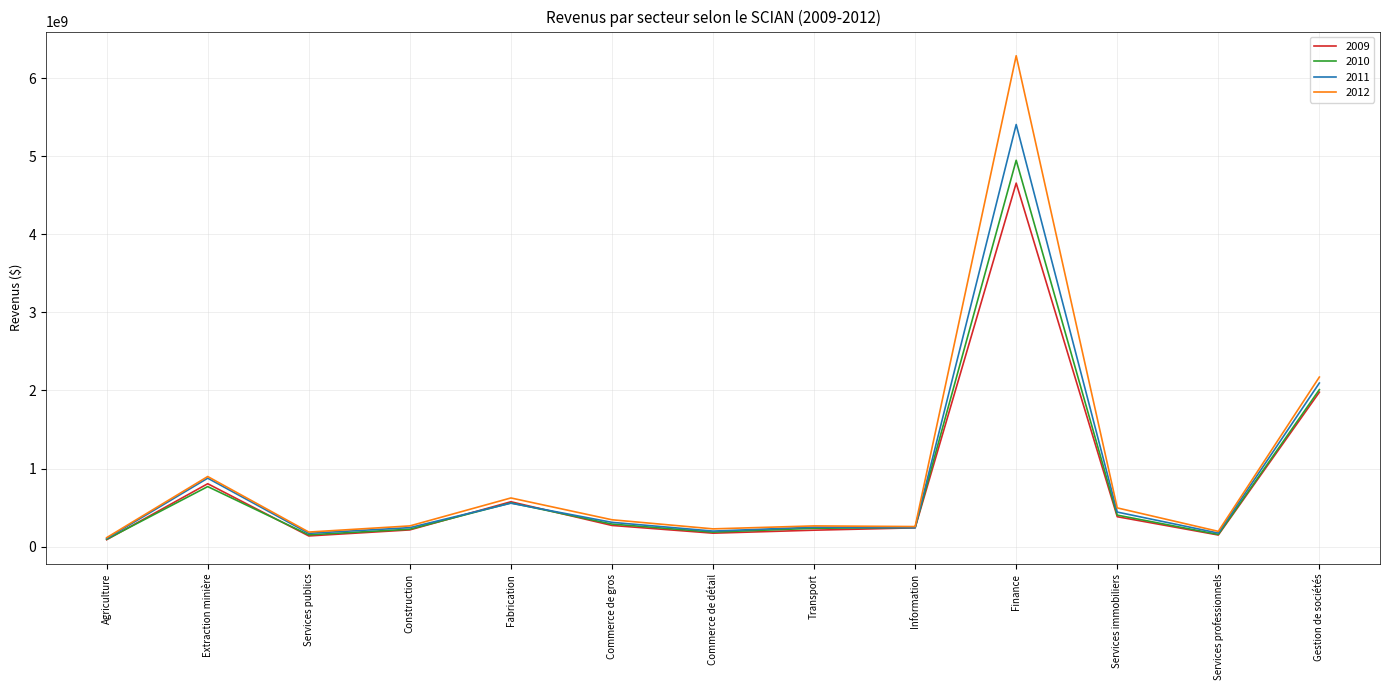

At which label does 2011 reach its peak?

Finance